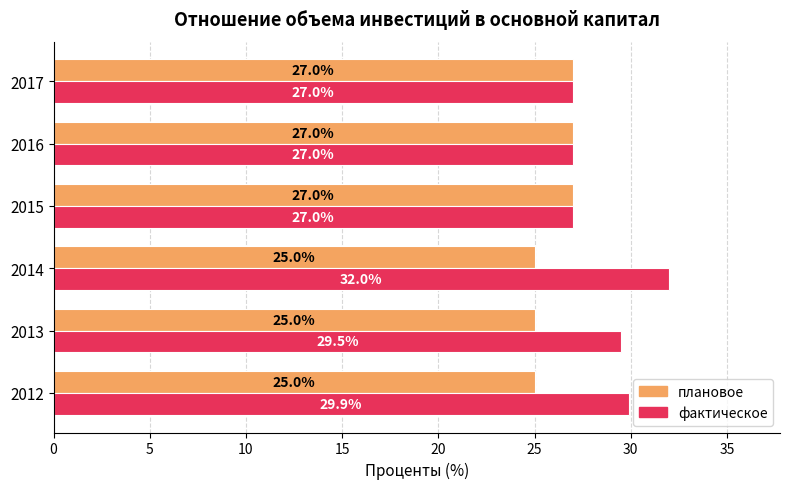

How many data points in фактическое are less than 29?

3